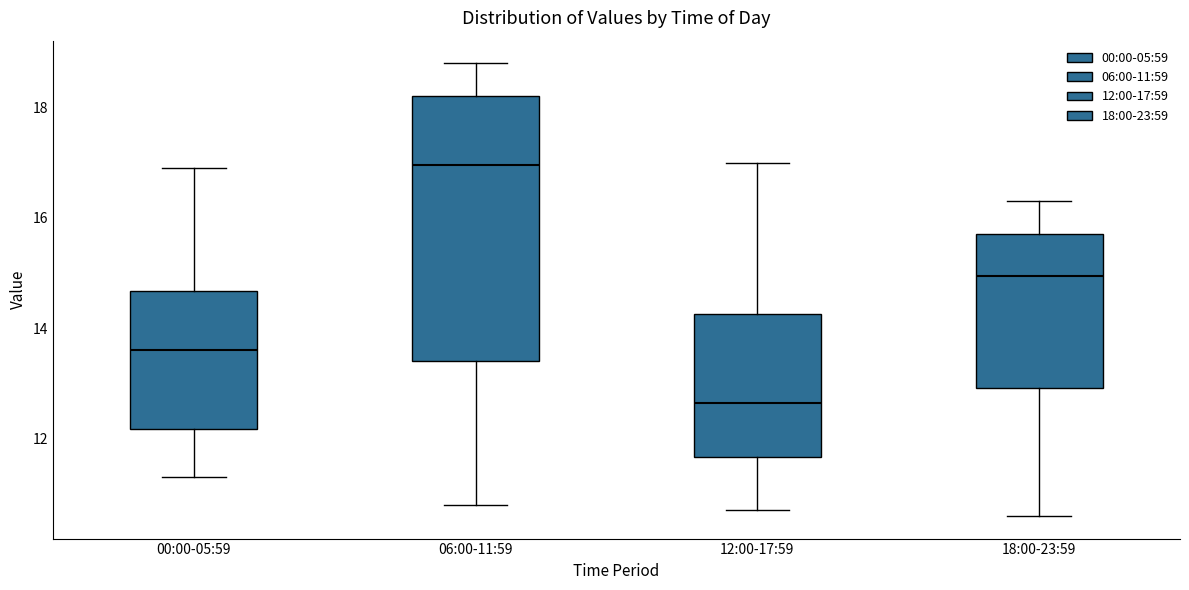

Reading left to right, transcribe this box plot: for each box, give where its median line is, the range the box spans, and where its two whiskers end, as read against the y-axis. The values are not printed on the chart, so give them approximately, as read against the axis.

00:00-05:59: median 13.6, box 12.2 to 14.6, whiskers 11.4 to 17.0
06:00-11:59: median 17.0, box 13.4 to 18.2, whiskers 10.8 to 18.8
12:00-17:59: median 12.6, box 11.6 to 14.2, whiskers 10.8 to 17.0
18:00-23:59: median 15.0, box 13.0 to 15.8, whiskers 10.6 to 16.4